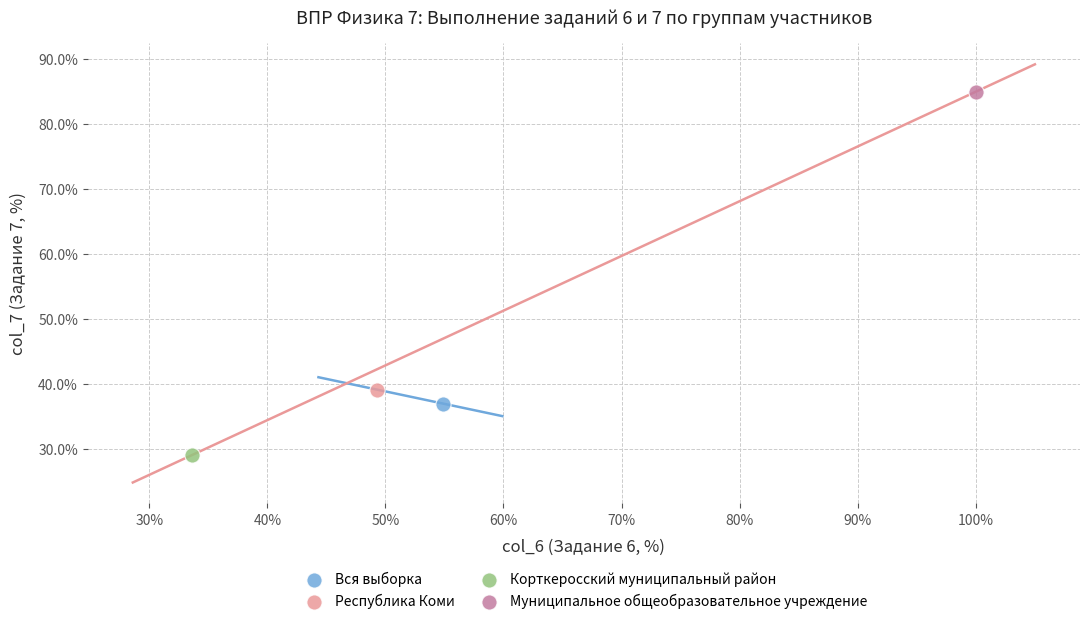

Which series reaches the minimum Y coordinate?

Корткеросский муниципальный район